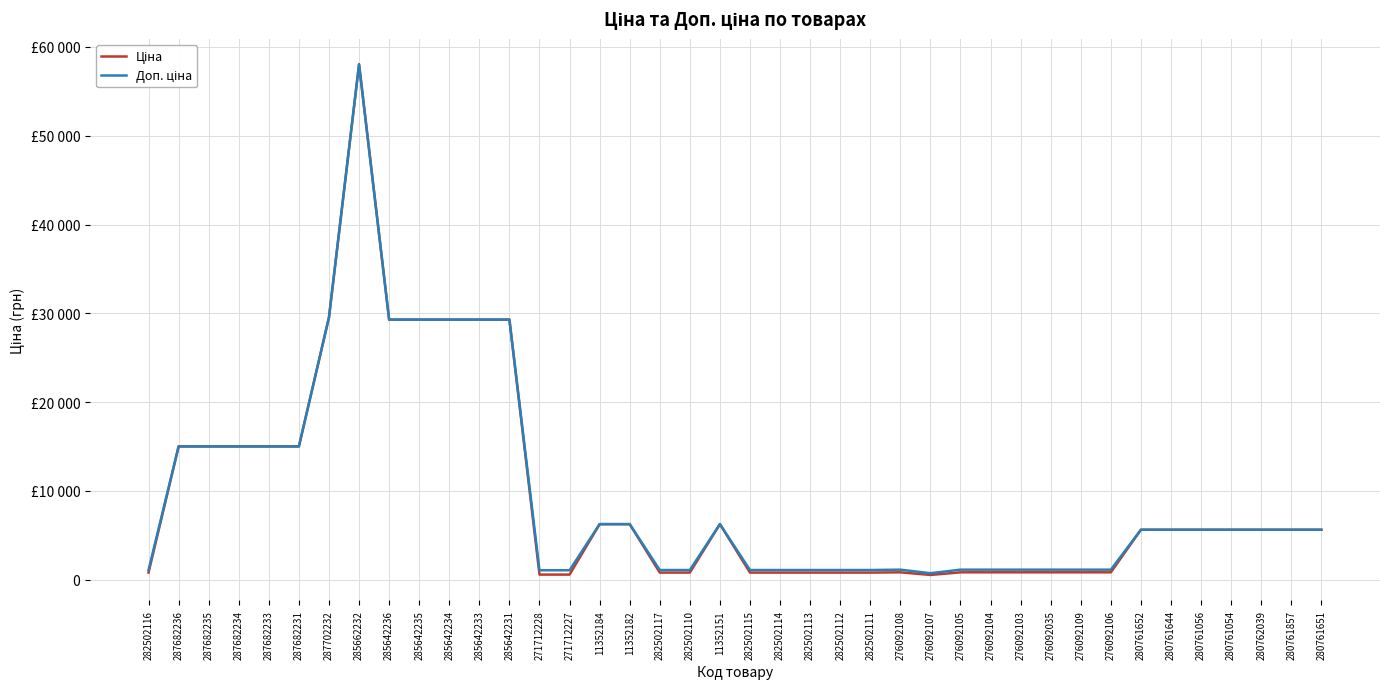

What is the maximum value shown in the chart?

58037.0